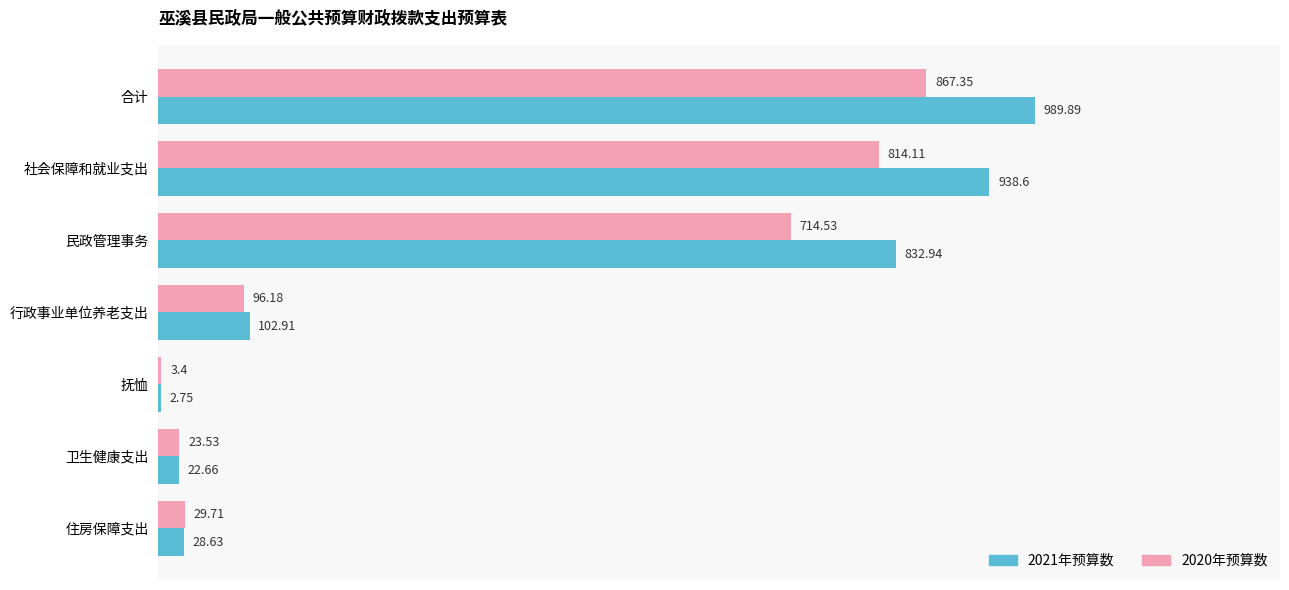

How many values in the 2020年预算数 series exceed 96?

4